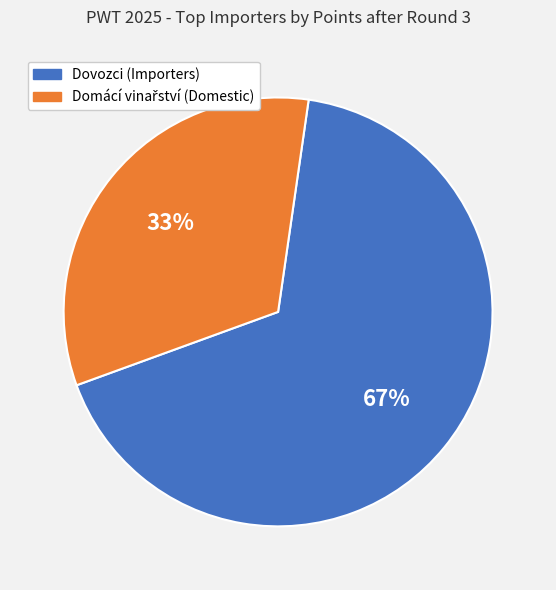

To the nearest percent, what is the difference between the largest and smallest slice percentages?

34%